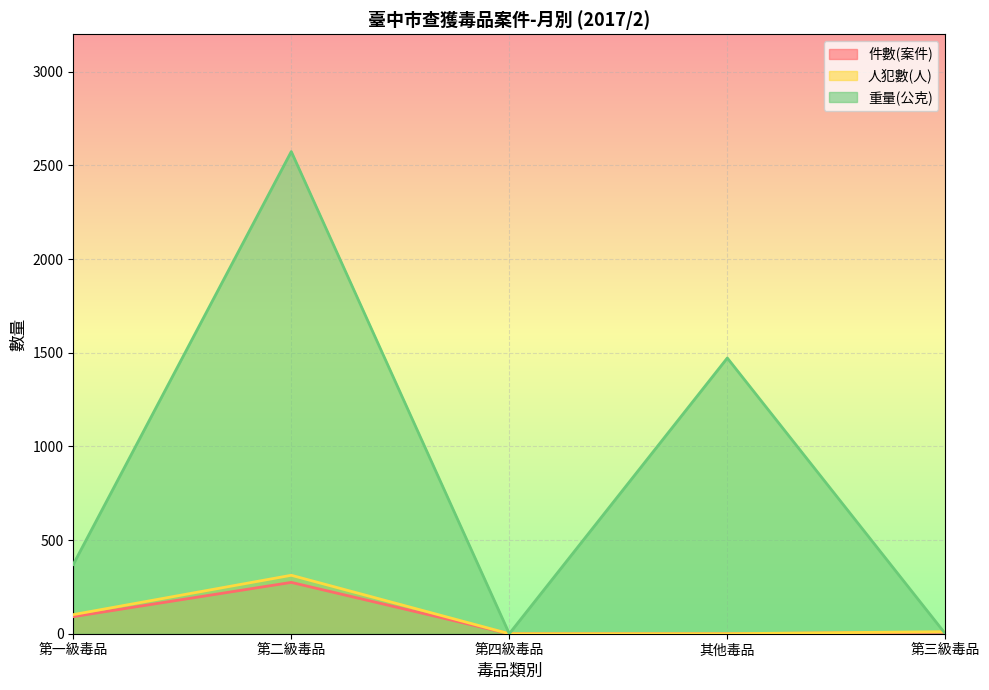

Between 第一級毒品 and 第四級毒品, which is larger?

第一級毒品